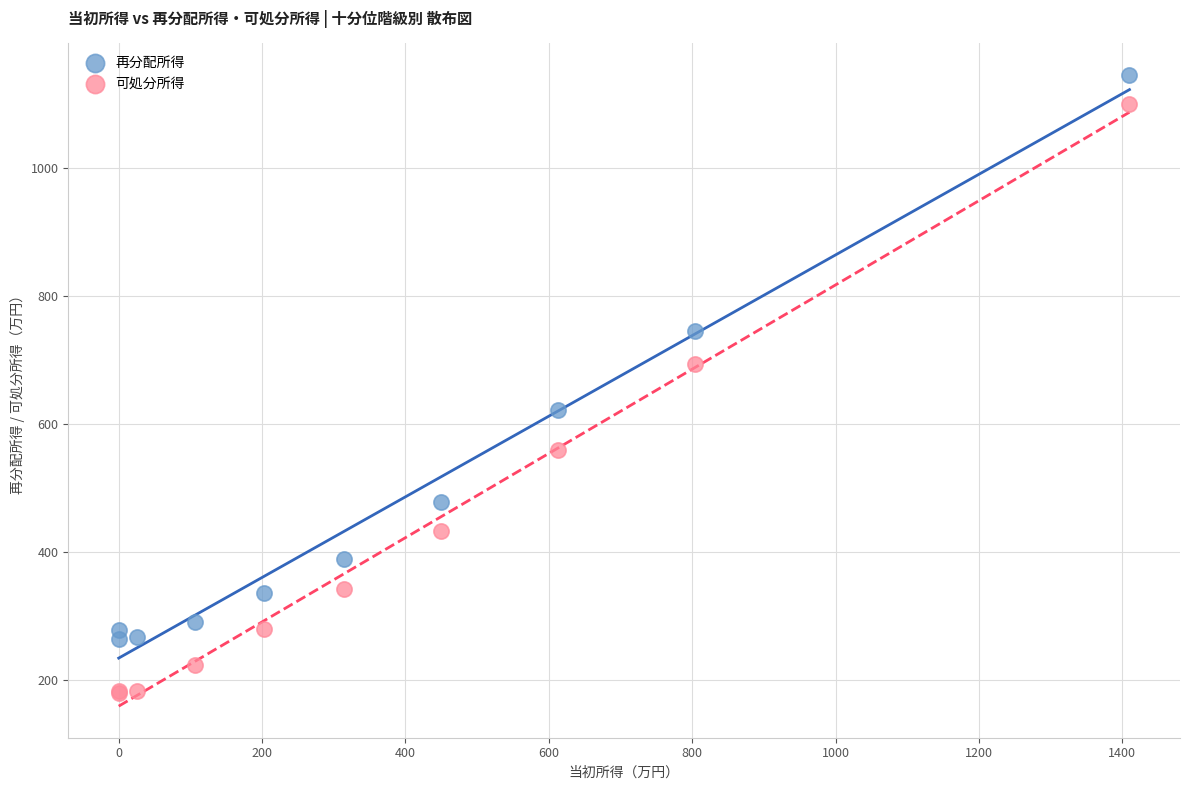

What is the X range (max minus min) for the scatter plot?

1410.0